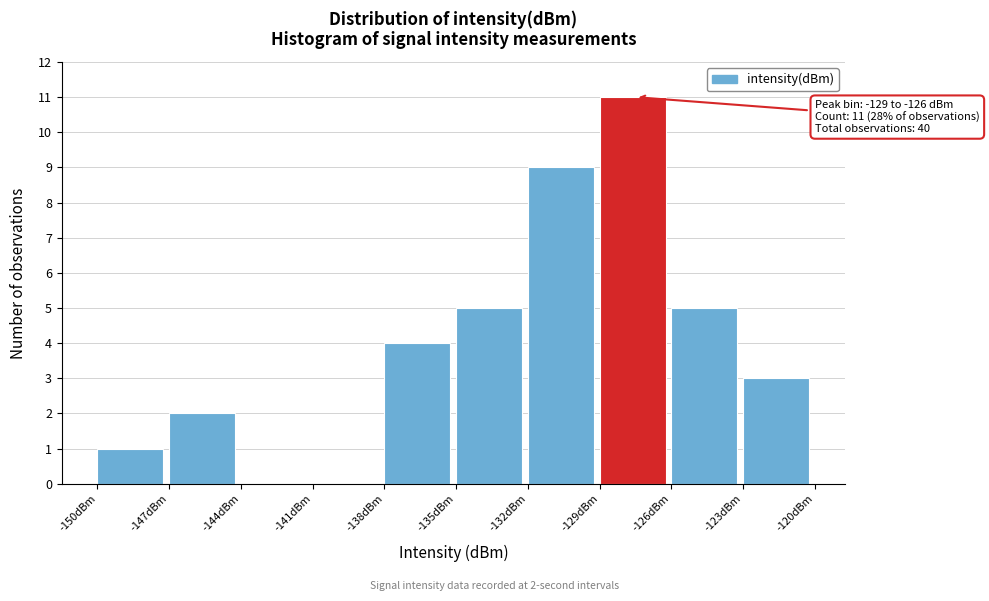

Over which range of the x-axis is the bar tallest?

-129 to -126